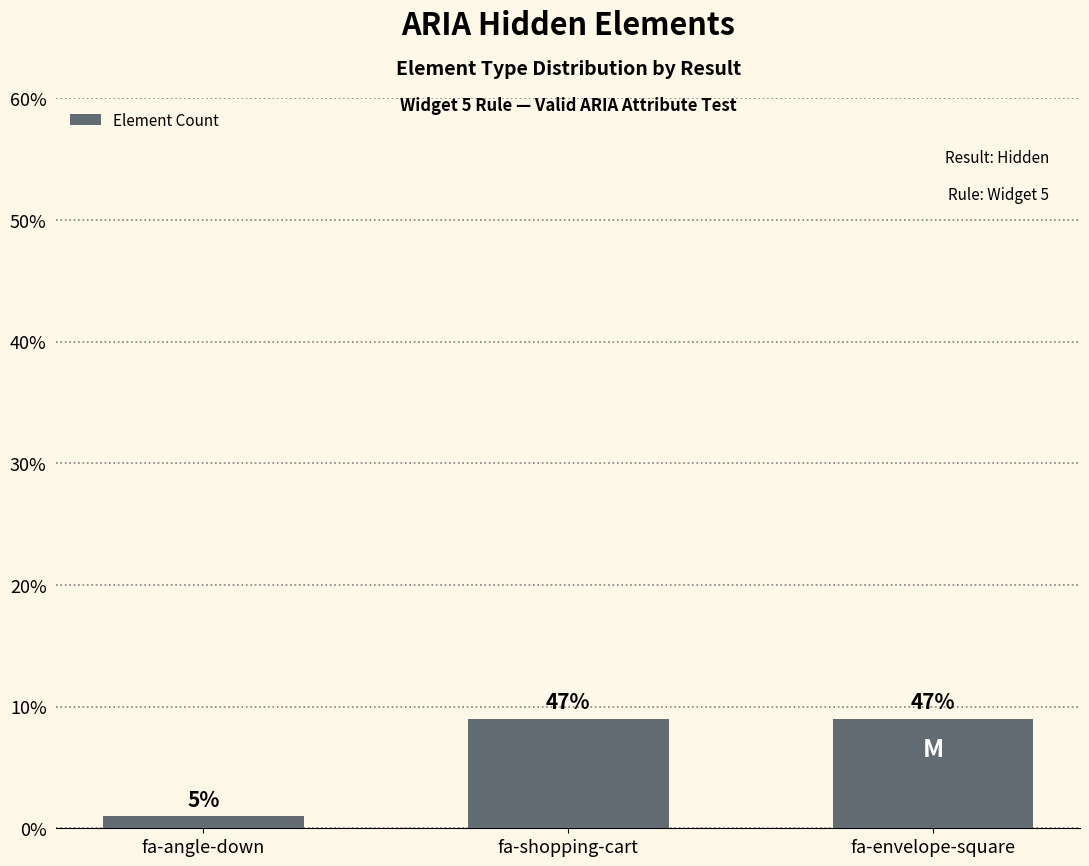

What is the label of the 3rd bar from the left?

fa-envelope-square